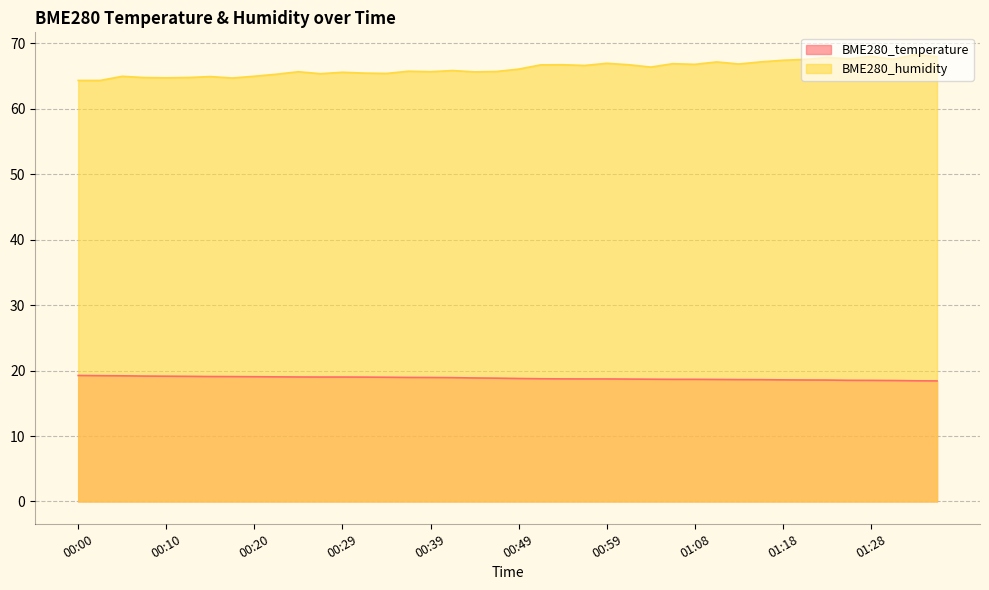

True or false: BME280_humidity and BME280_temperature cross at least once.

False